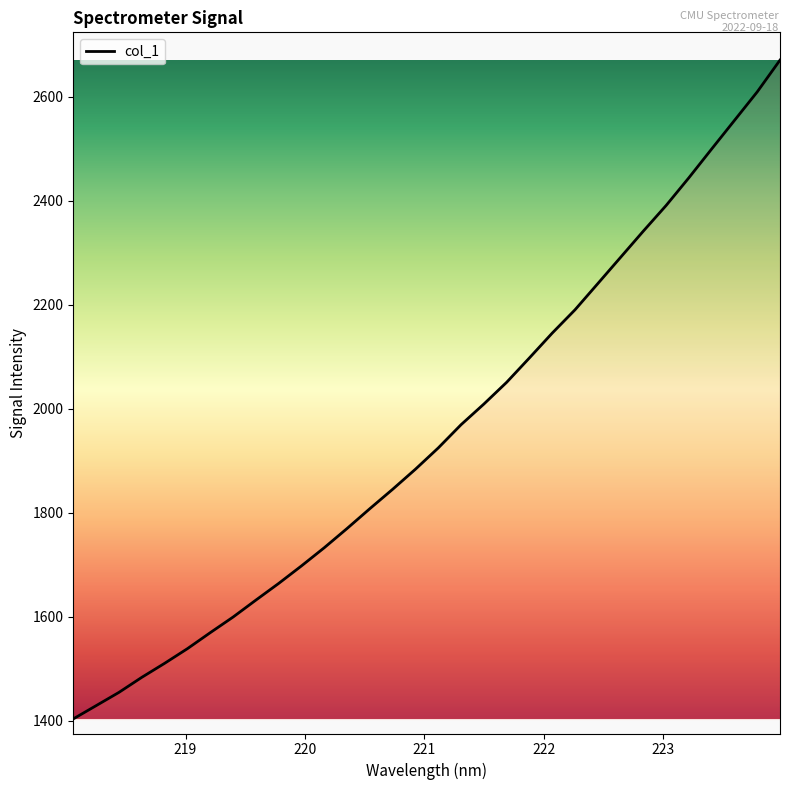

What is the difference between the second highest and minimum values?

1205.8